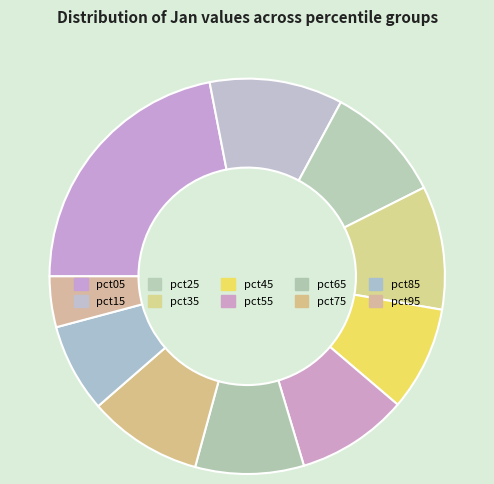

Does any single category account for the majority?

No